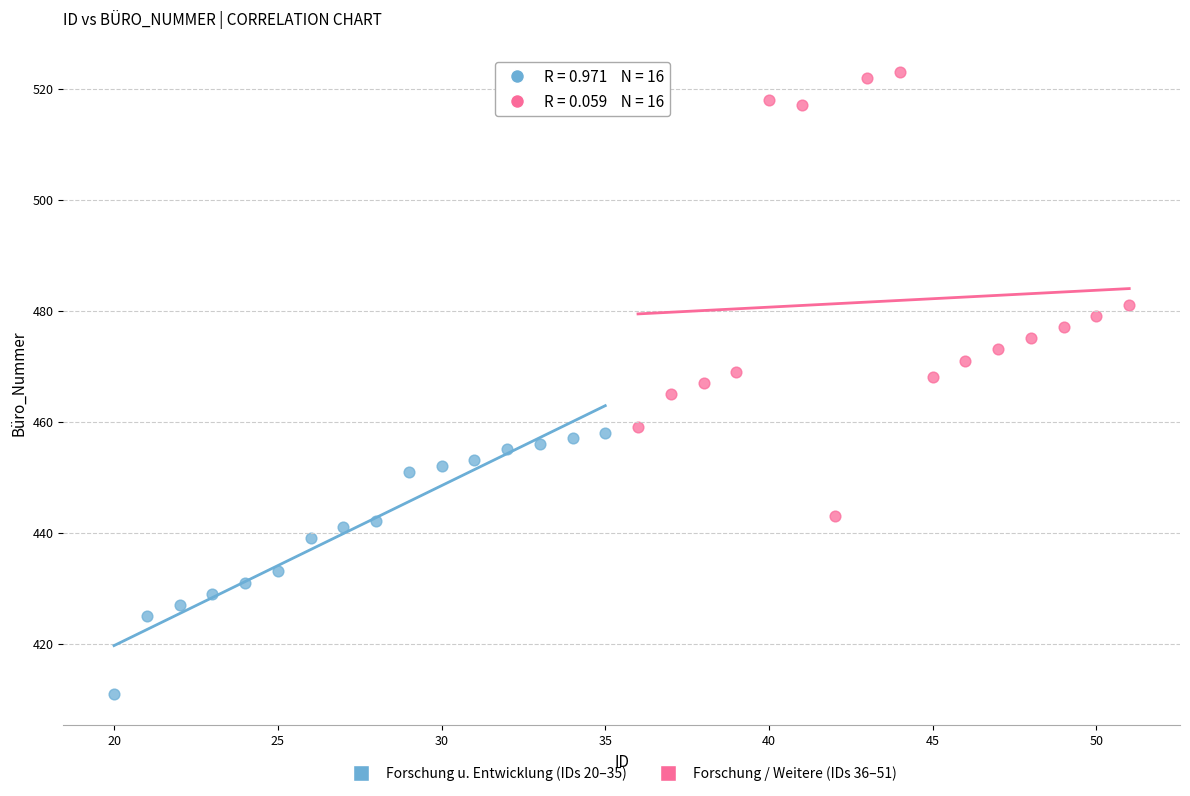

Which series reaches the minimum Y coordinate?

Forschung u. Entwicklung (IDs 20–35)